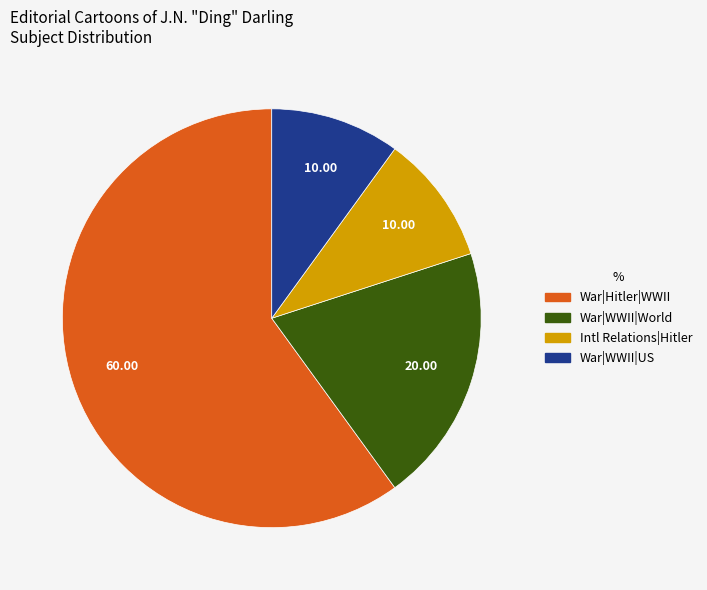

Does any single category account for the majority?

Yes